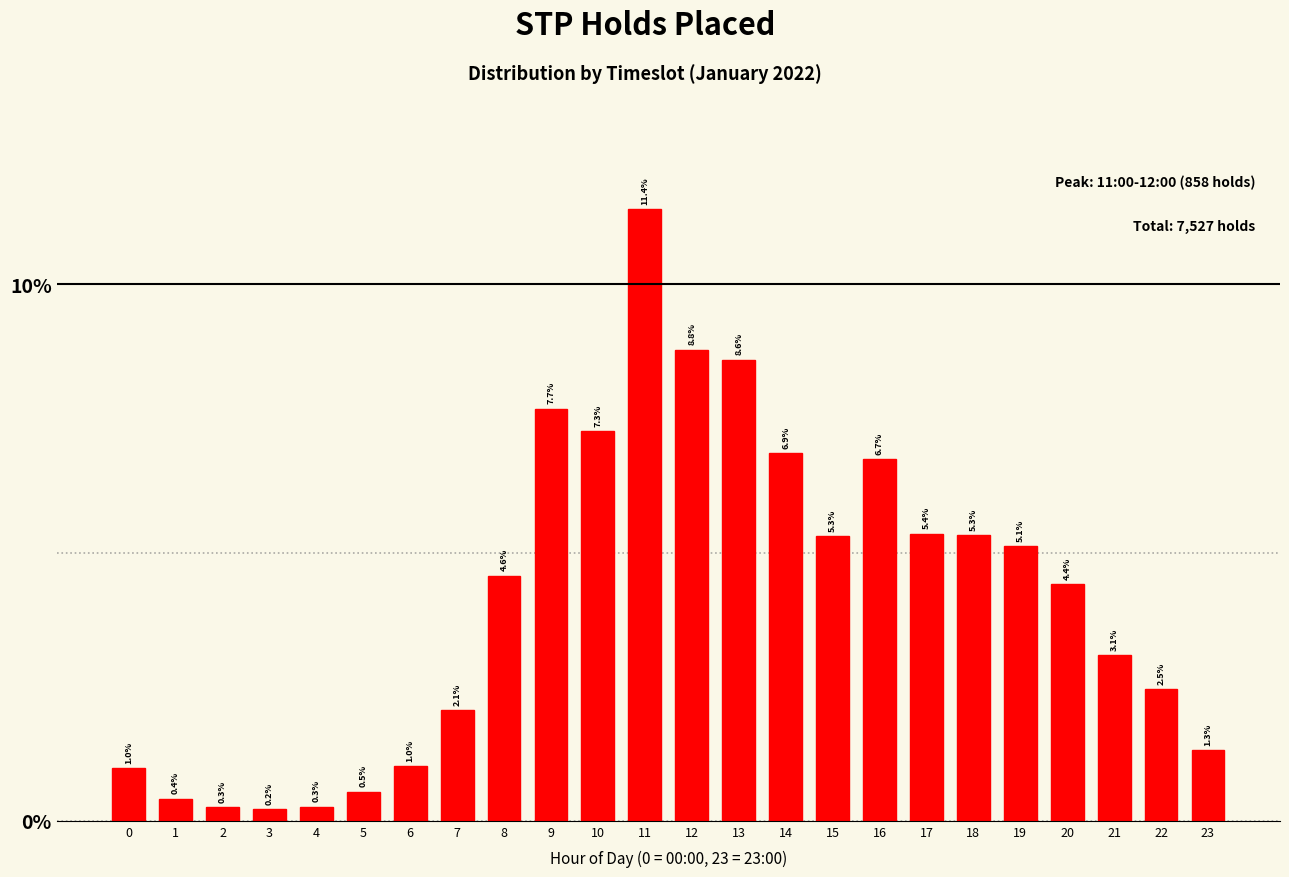

Reading right to left, what are all the values shown in this chart?

23=1.3	22=2.5	21=3.1	20=4.4	19=5.1	18=5.3	17=5.4	16=6.7	15=5.3	14=6.9	13=8.6	12=8.8	11=11.4	10=7.3	9=7.7	8=4.6	7=2.1	6=1.0	5=0.5	4=0.3	3=0.2	2=0.3	1=0.4	0=1.0